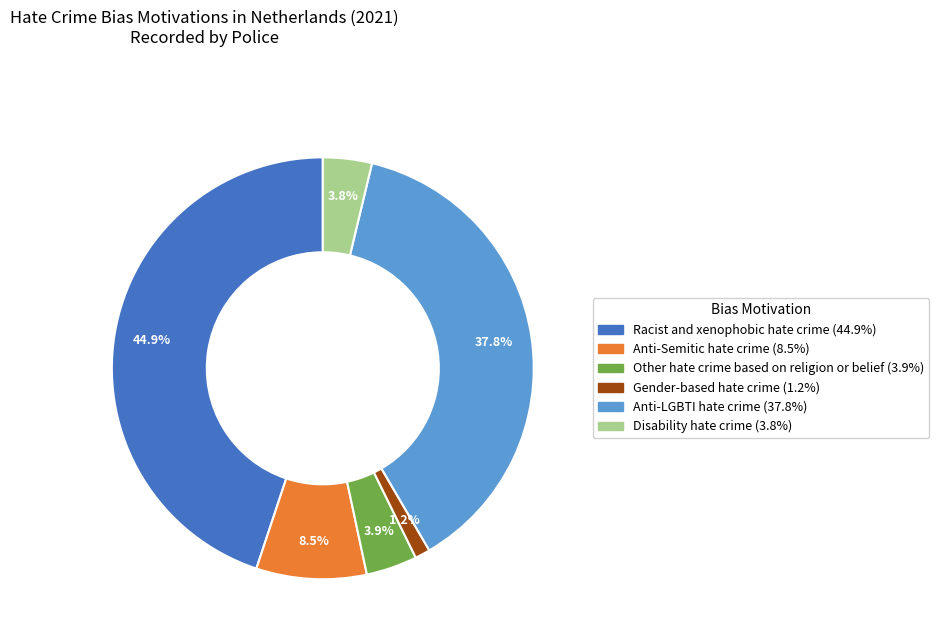

Which category has the biggest portion of the pie?

Racist and xenophobic hate crime